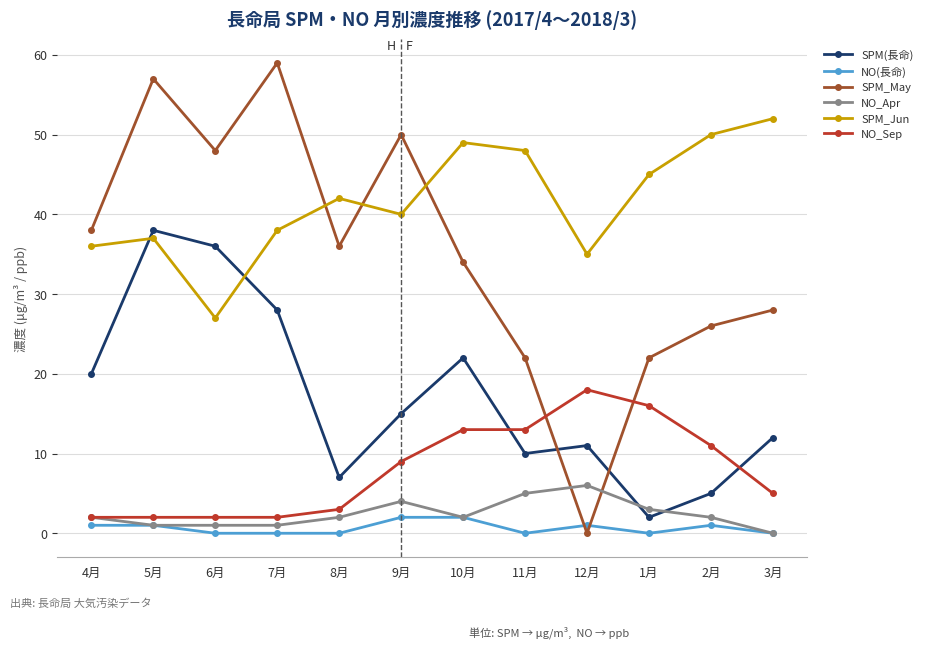

What are all the series names shown in the legend?

SPM(長命), NO(長命), SPM_May, NO_Apr, SPM_Jun, NO_Sep